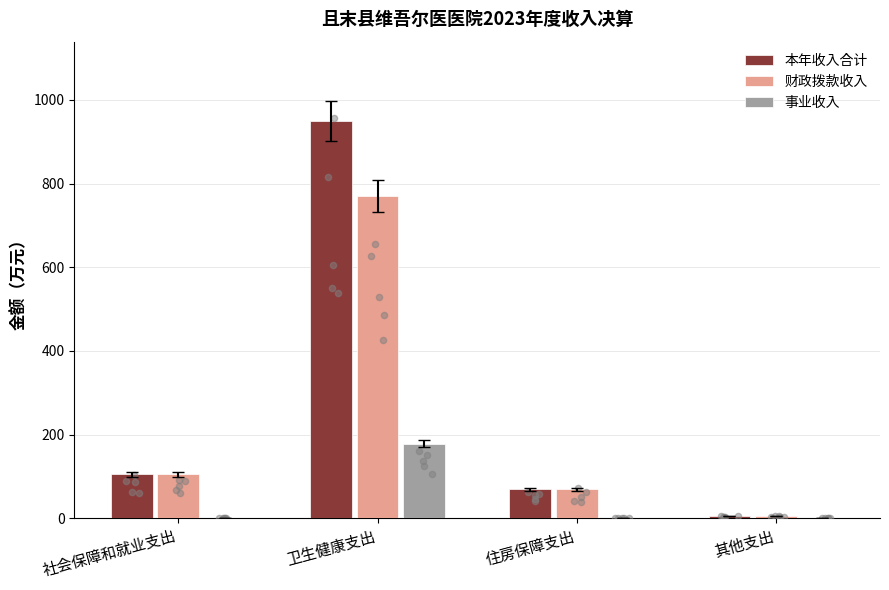

Which series reaches the minimum Y coordinate?

事业收入